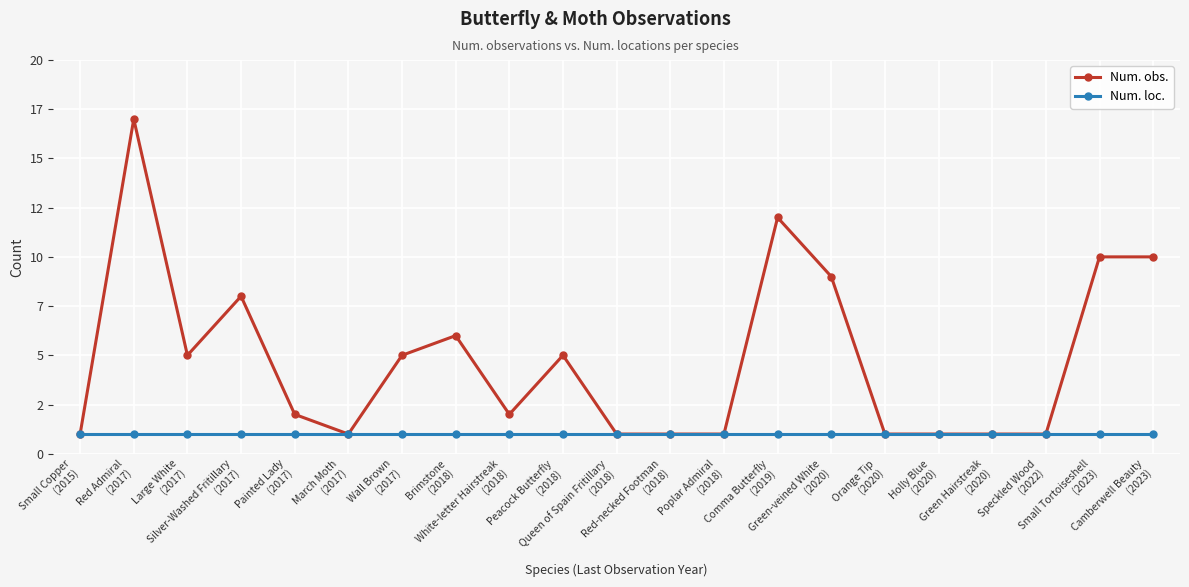

What are all the series names shown in the legend?

Num. obs., Num. loc.